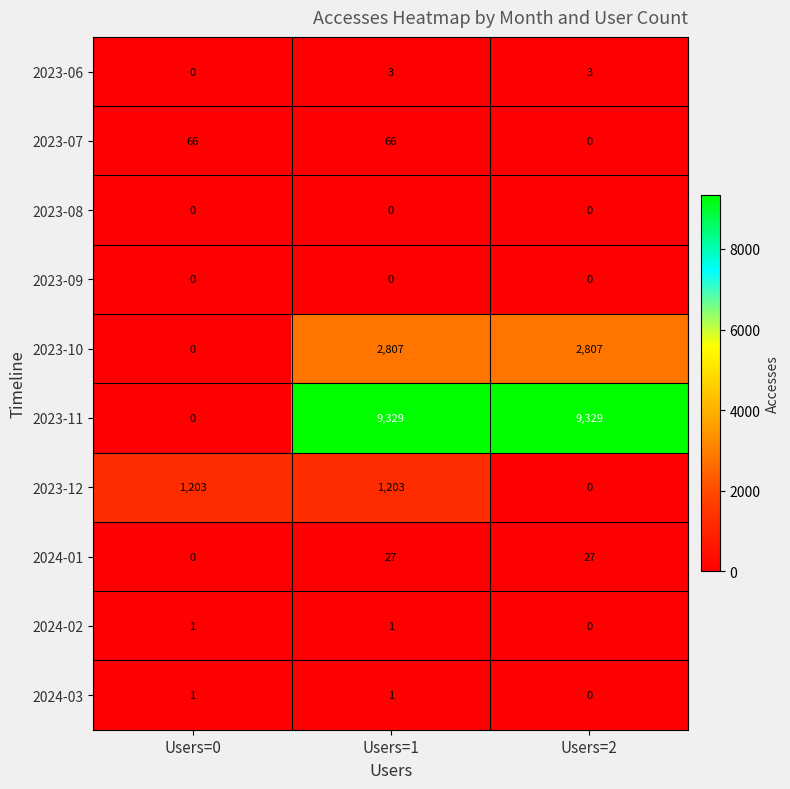

What is the total value across all series at Users=1?

13437